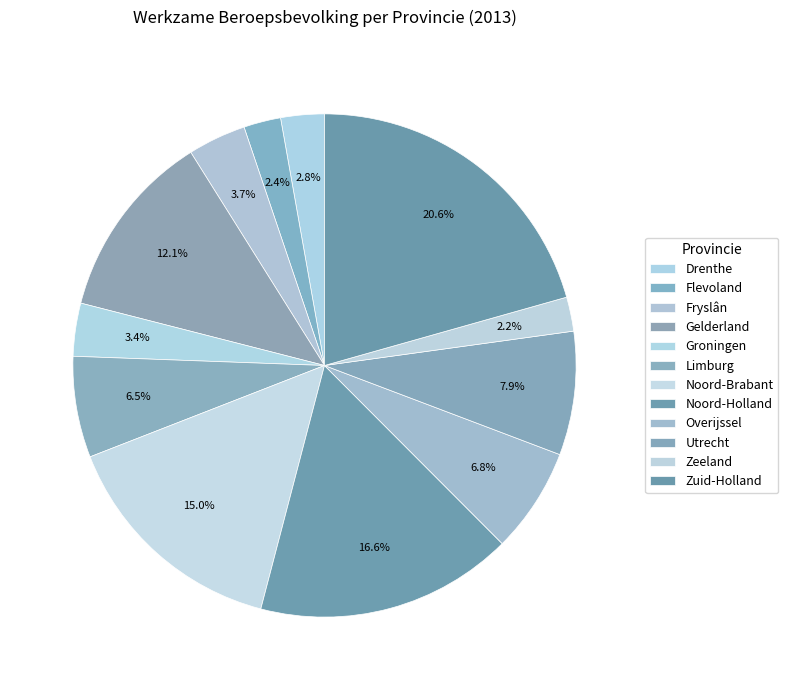

How many segments does this pie chart have?

12